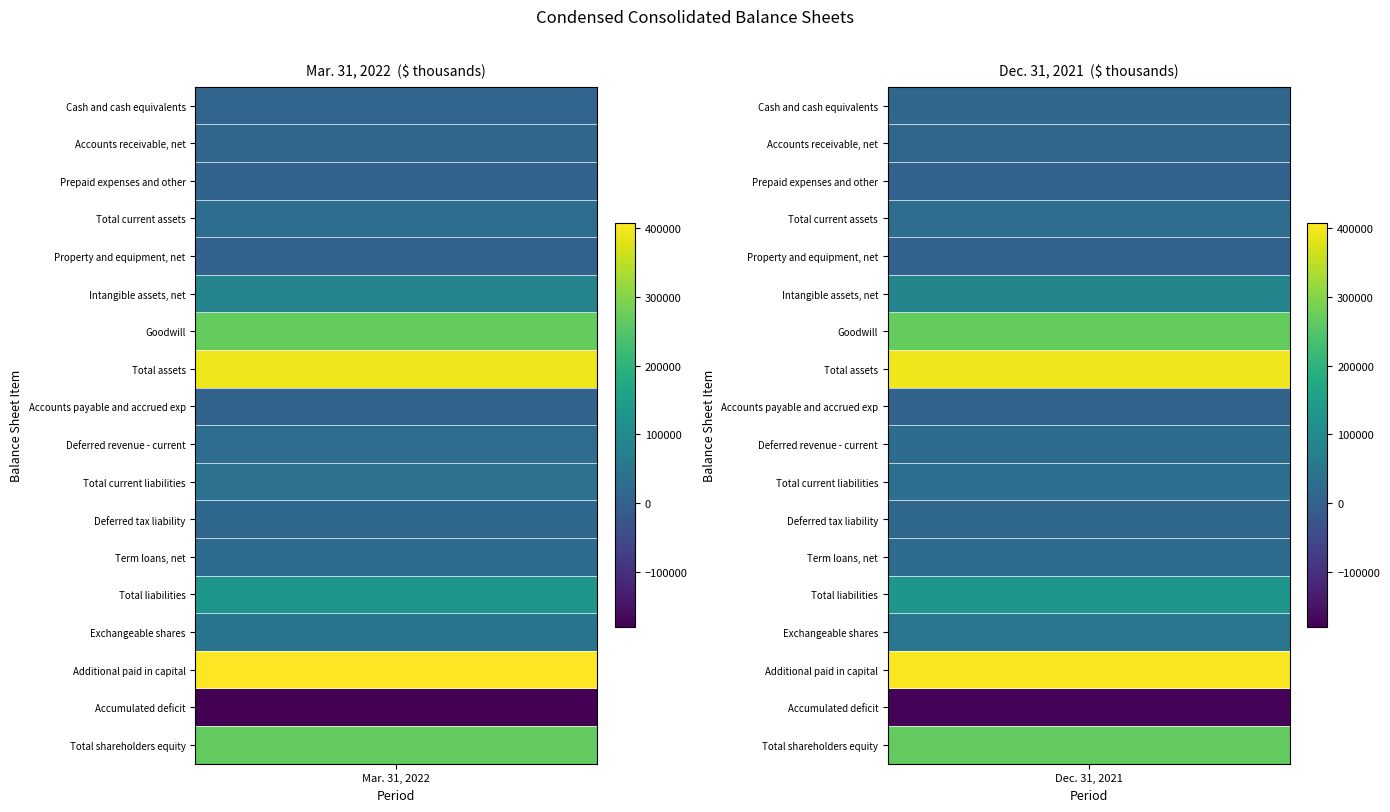

How many data points in Total shareholders equity are less than 266937?

1